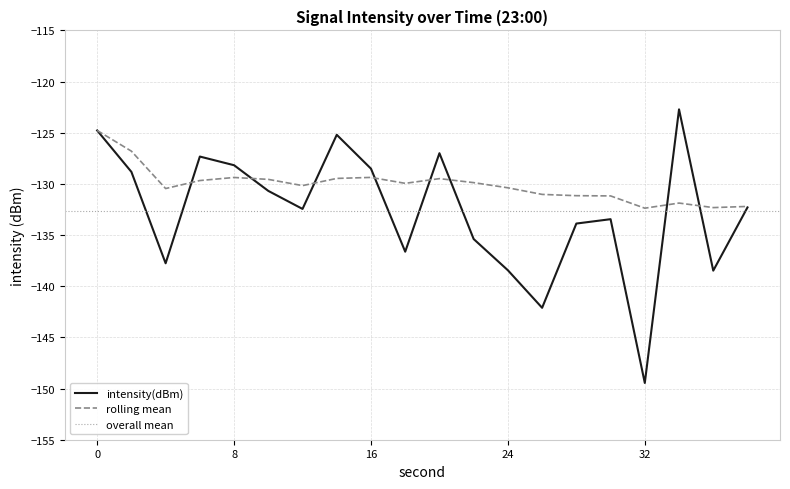

In rolling_mean, how many points are higher than both neighbors (excluding endpoints)?

4